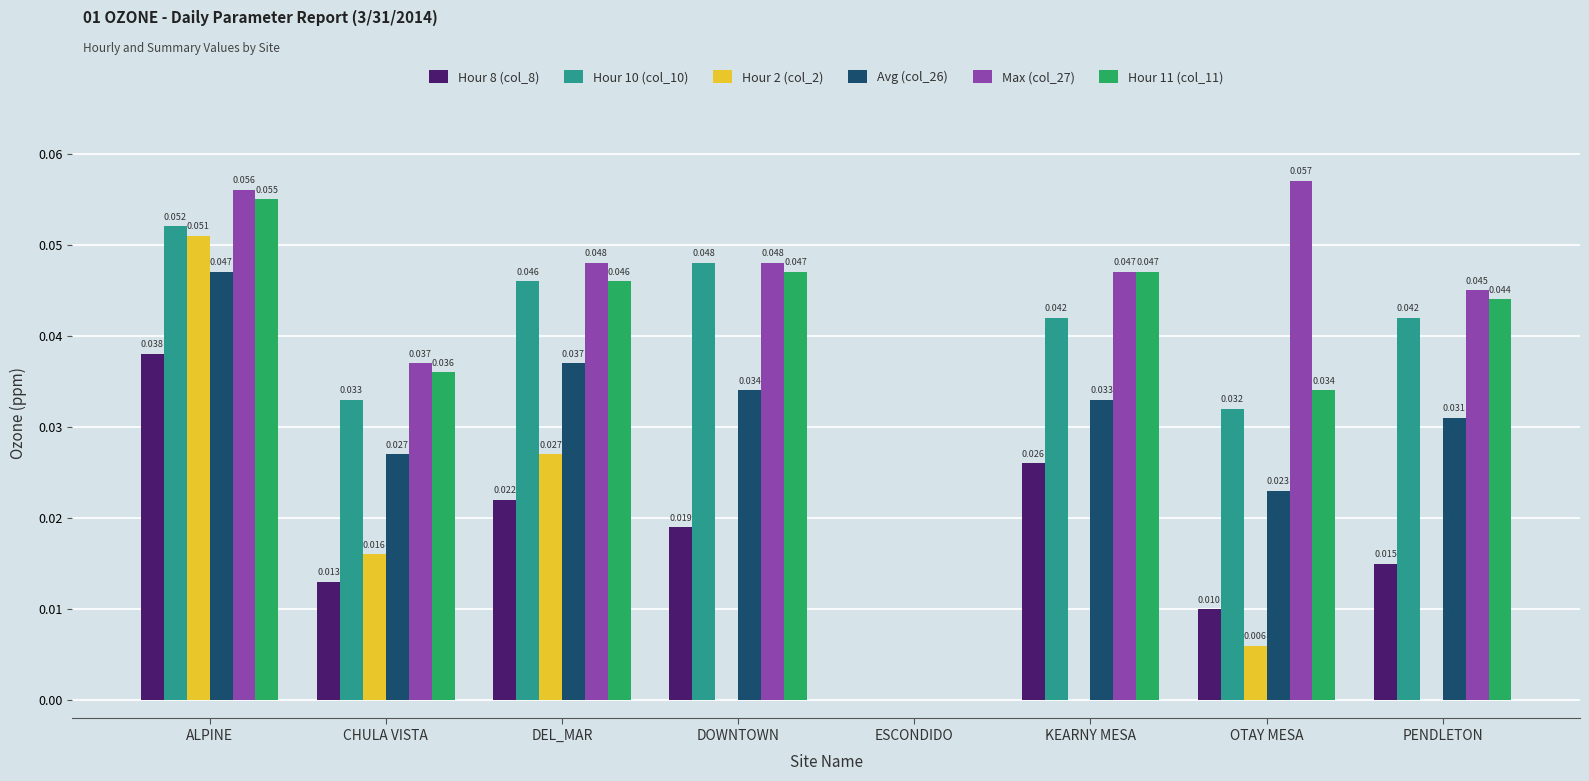

The value of Hour 8 (col_8) at PENDLETON is 0.0. True or false?

True